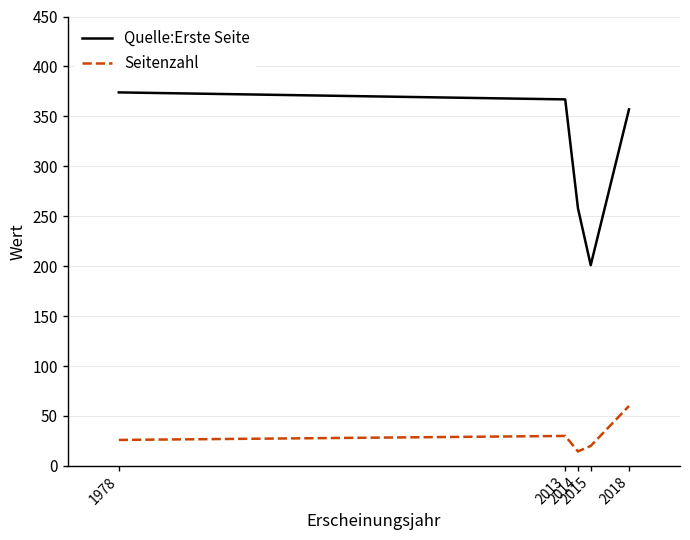

True or false: Seitenzahl has more than 0 interior local peaks.

True